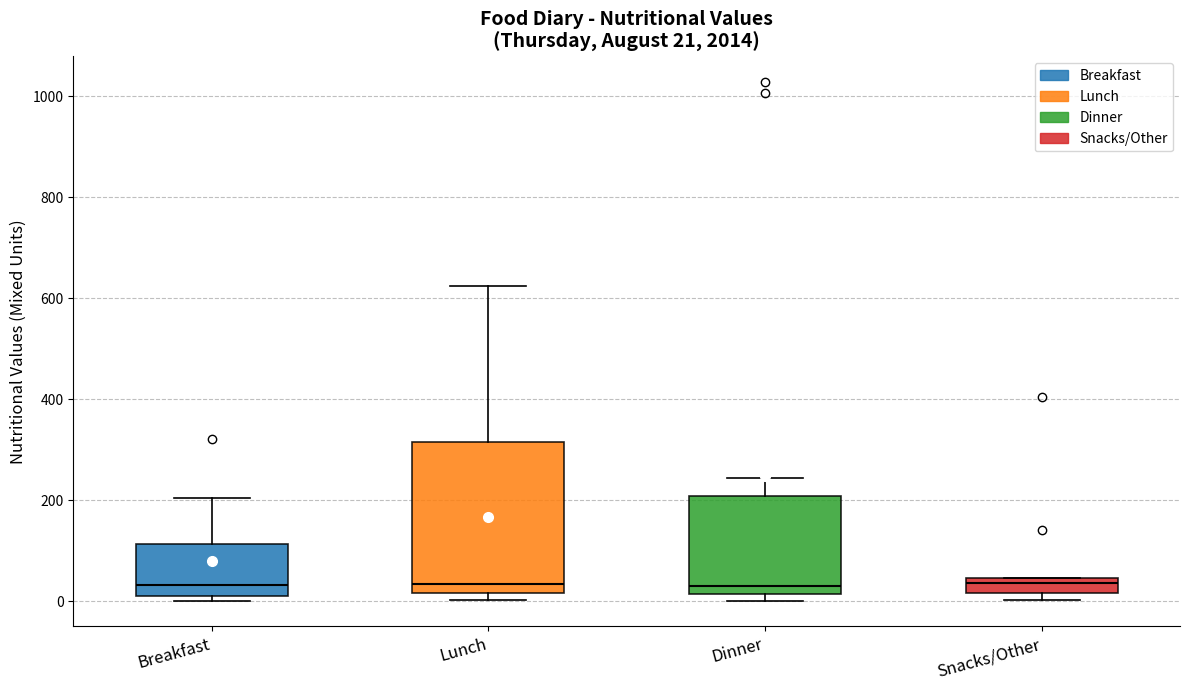

Comparing the boxes themselves (not the whiskers), which one is the tallest?

Lunch